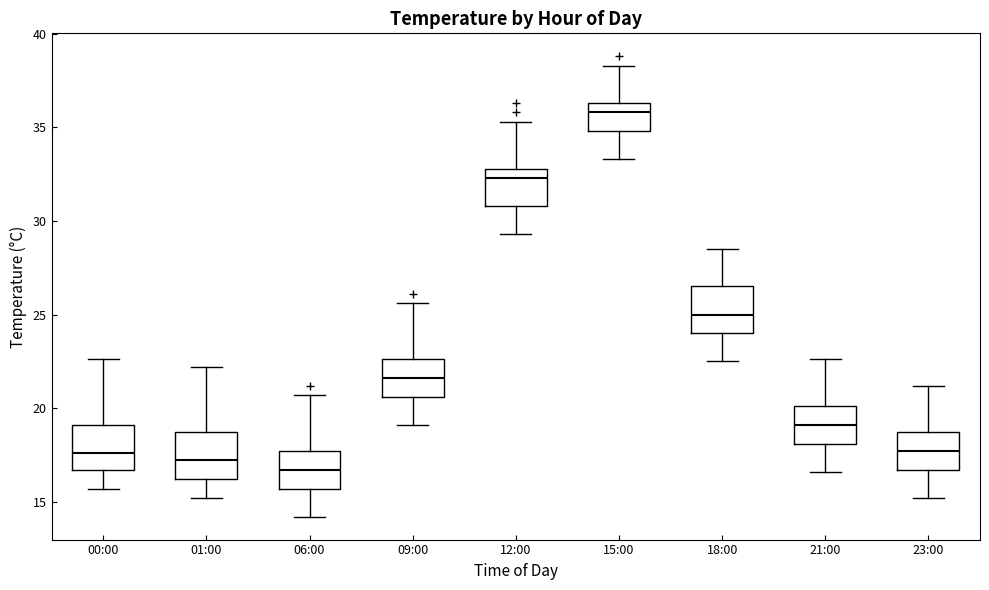

Which box's median line is the highest?

15:00